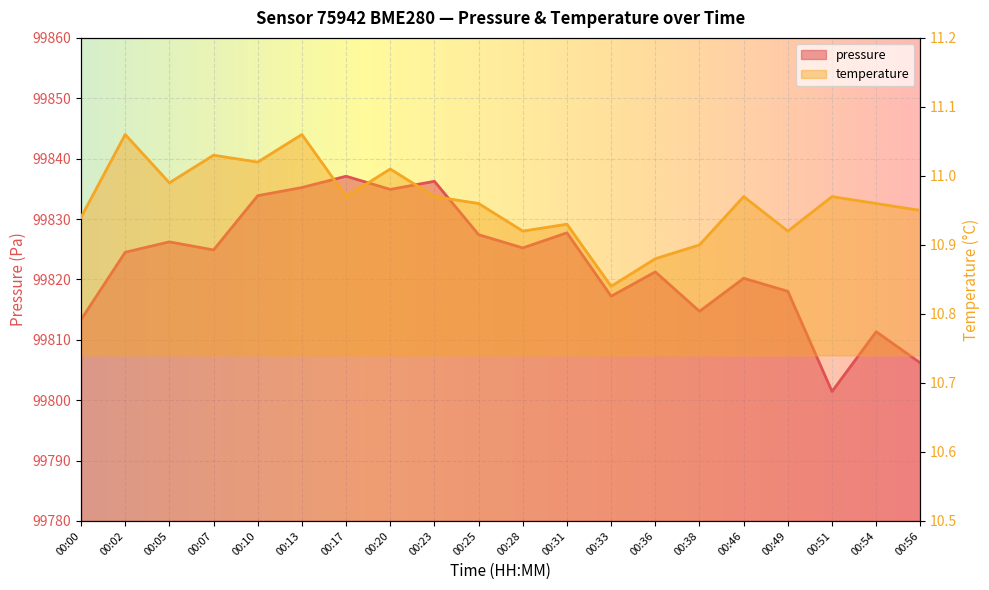

What is the average value of the pressure series?

99822.8